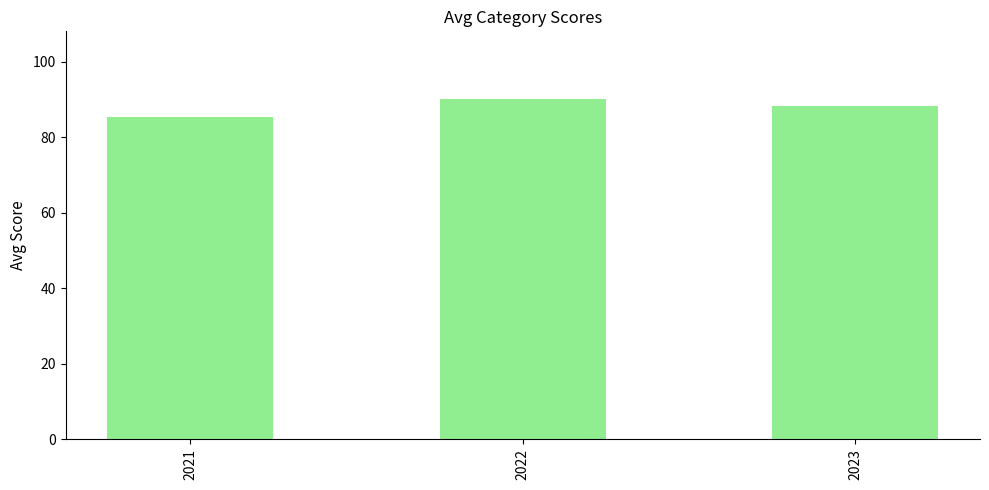

How many bars are there in total?

3